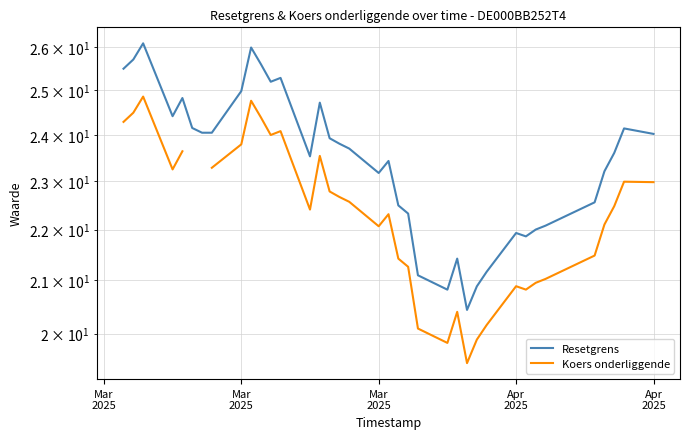

The value of Resetgrens at 11 is 11.2. True or false?

False